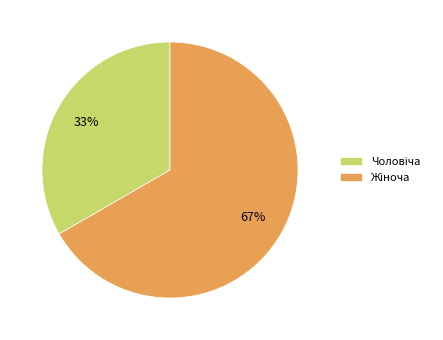

Does any single category account for the majority?

Yes